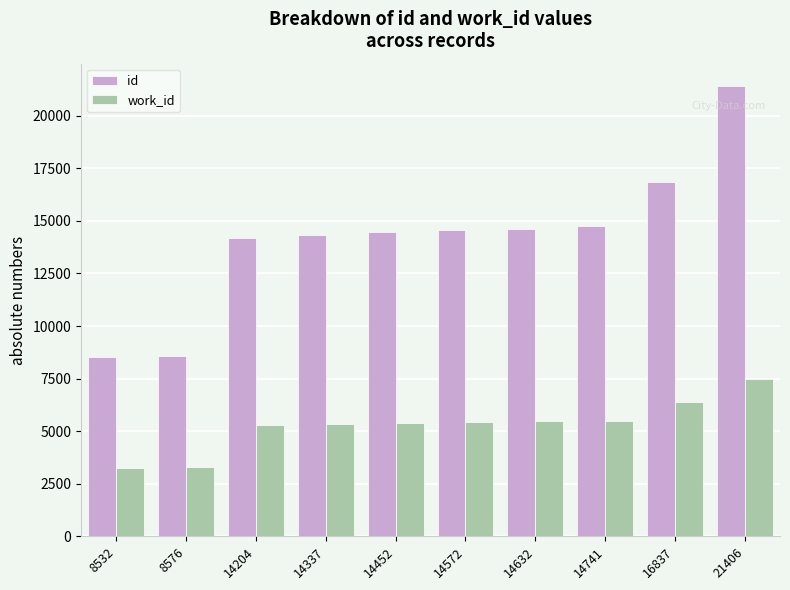

Is it true that id equals 21406 at 21406?

True